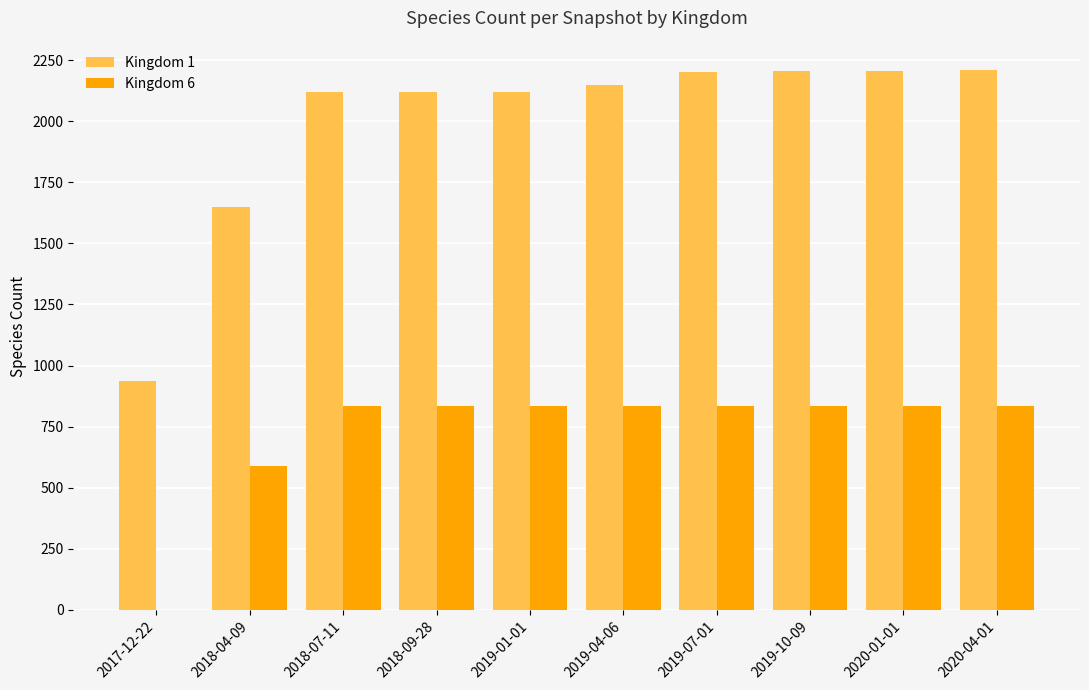

The value of Kingdom 1 at 2018-04-09 is 2929. True or false?

False